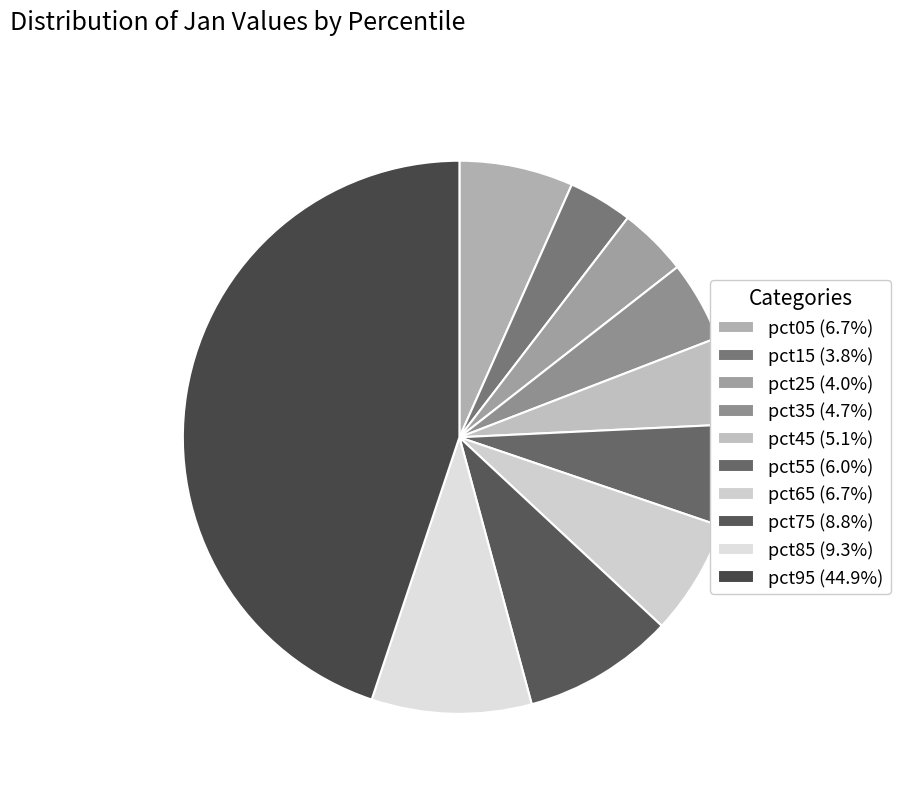

Is it true that pct45 is 19% of the pie?

False